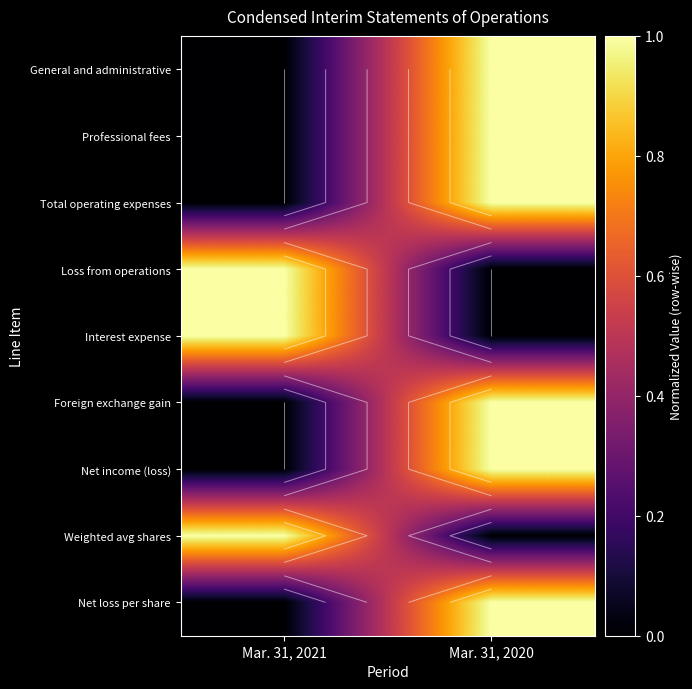

At which category is the sum across all series the highest?

Mar. 31, 2020